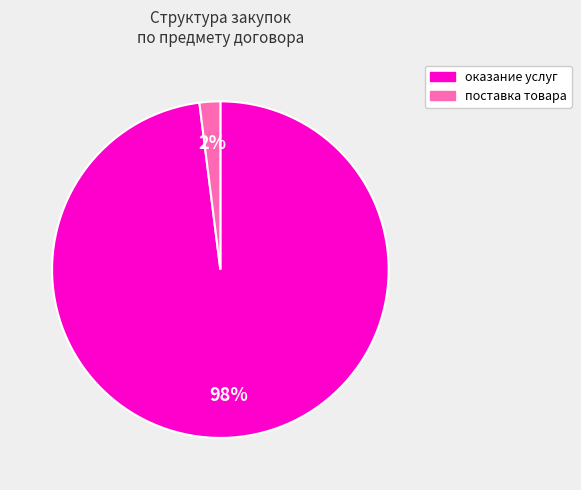

Does any single category account for the majority?

Yes